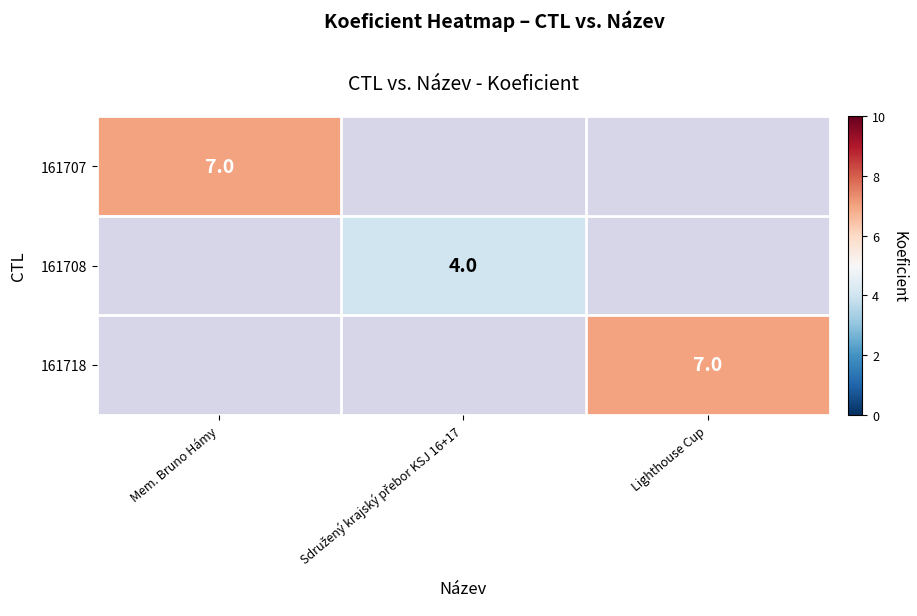

Is it true that 161718 equals 7 at Lighthouse Cup?

True